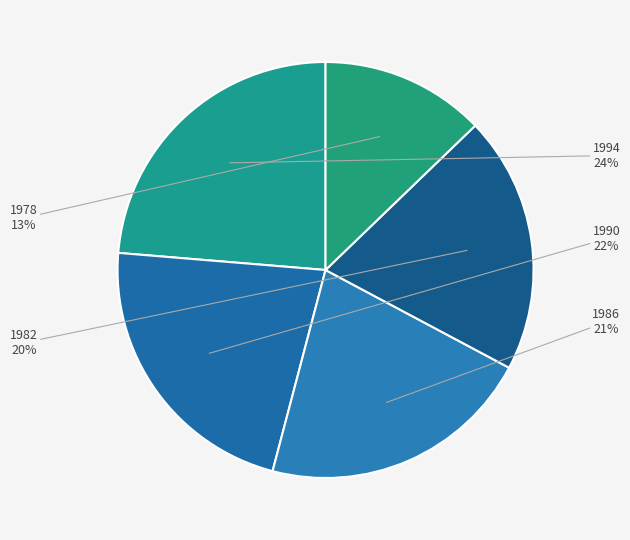

What percentage is the 1994 slice, to the nearest percent?

24%